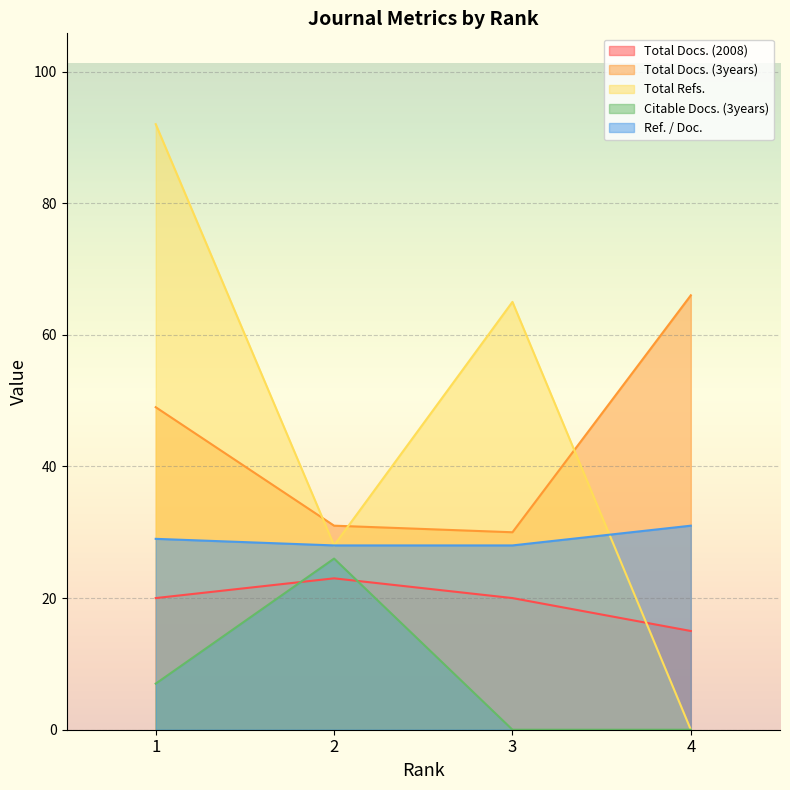

Does the chart display data point markers on the line(s)?

No